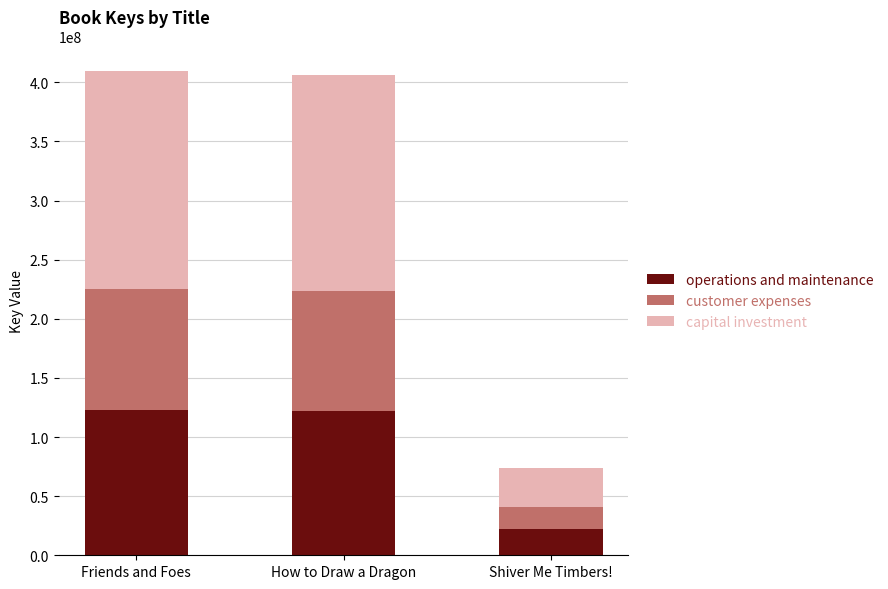

What is the difference between the operations and maintenance values at Shiver Me Timbers! and How to Draw a Dragon?

99786945.0